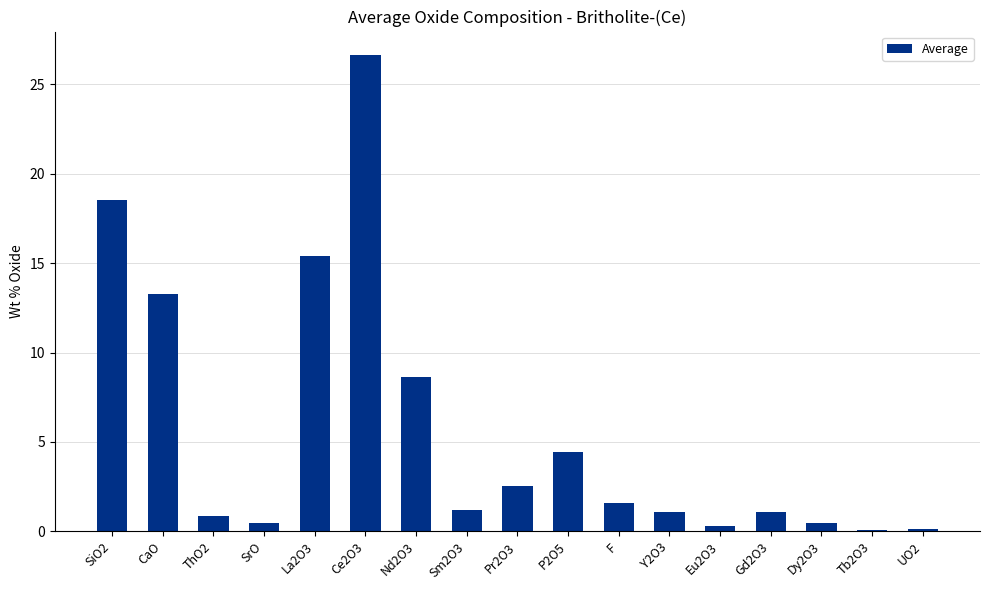

Which category has the highest value across all series?

Ce2O3